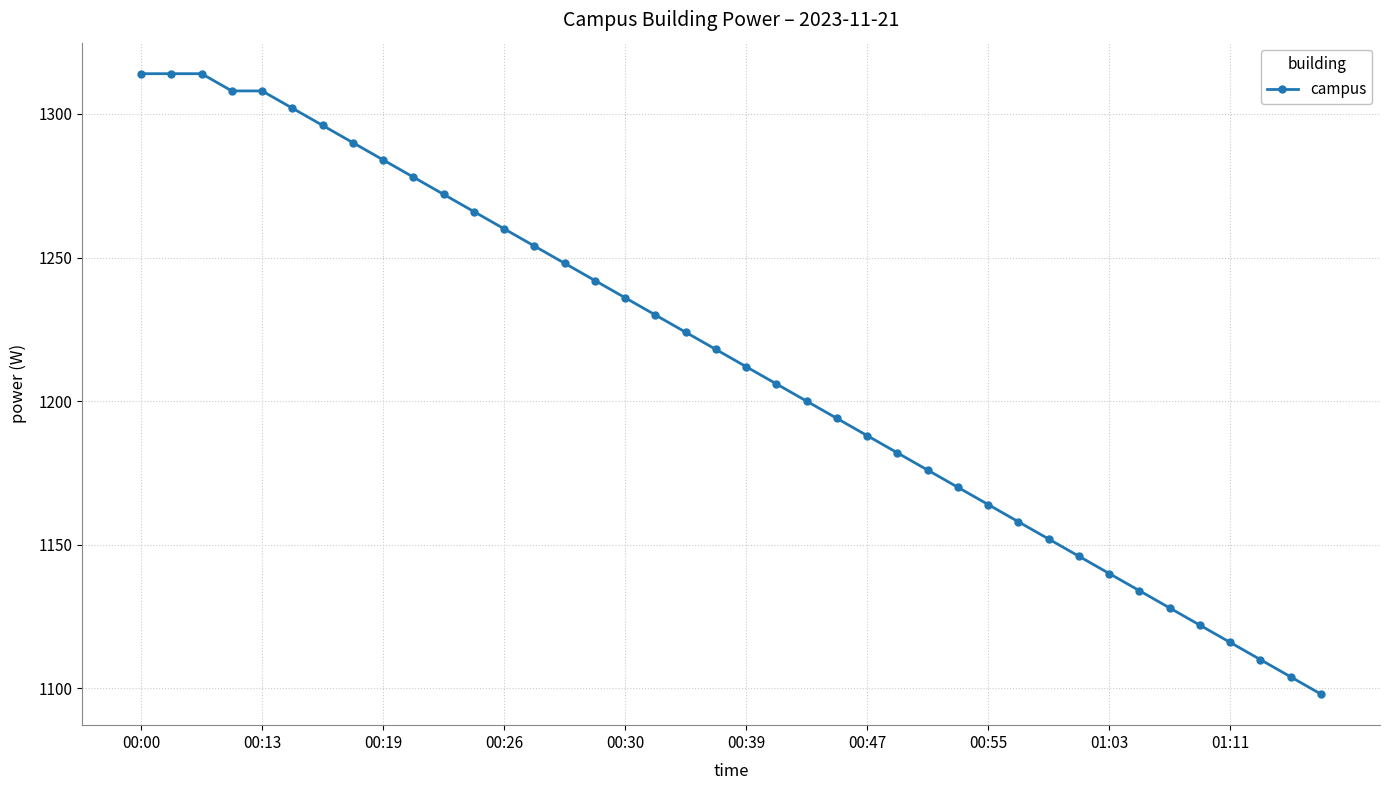

What is the average value?

1214